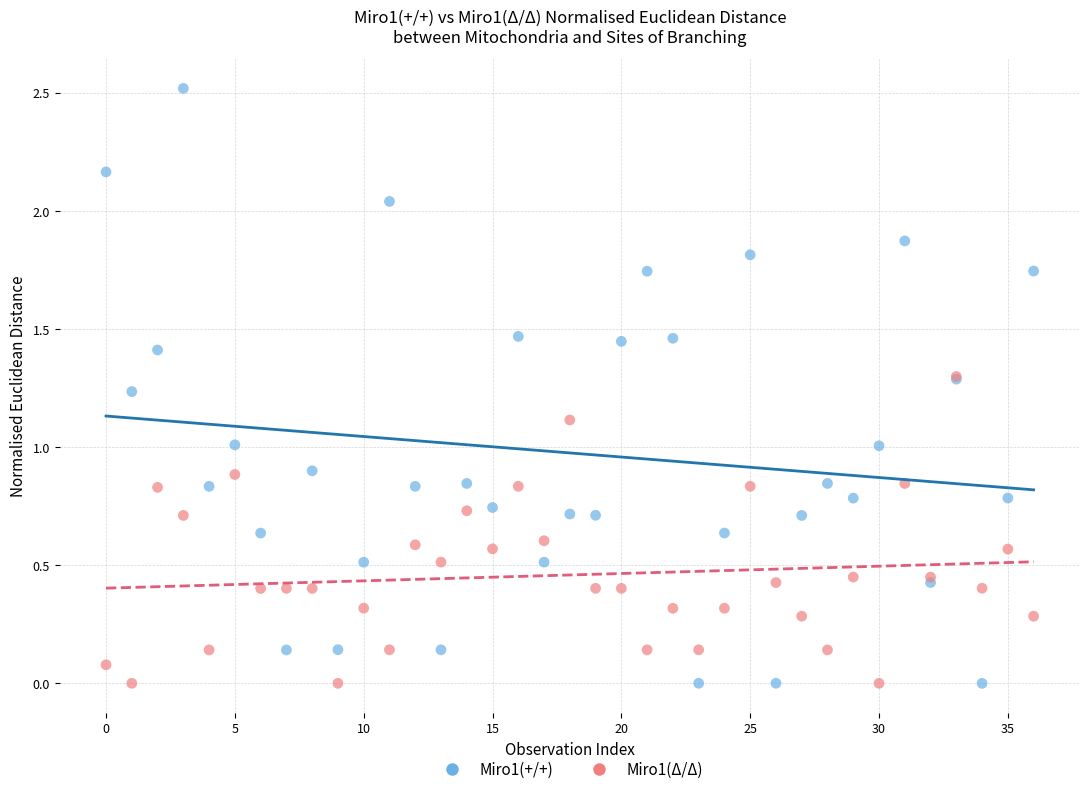

Which series has the largest Y range (max minus min)?

Miro1(+/+)